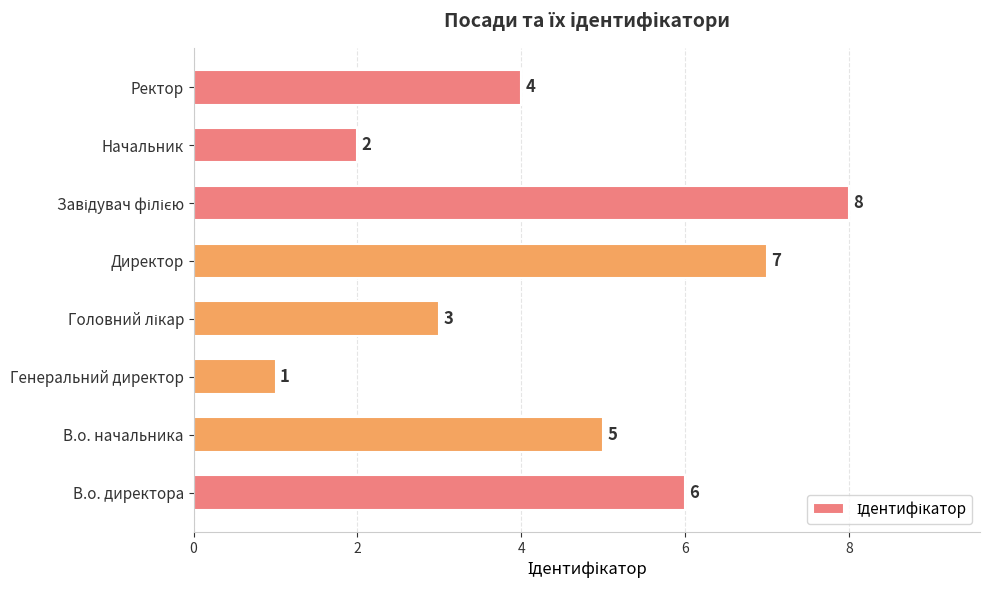

Which has a higher value, Начальник or В.о. директора?

В.о. директора